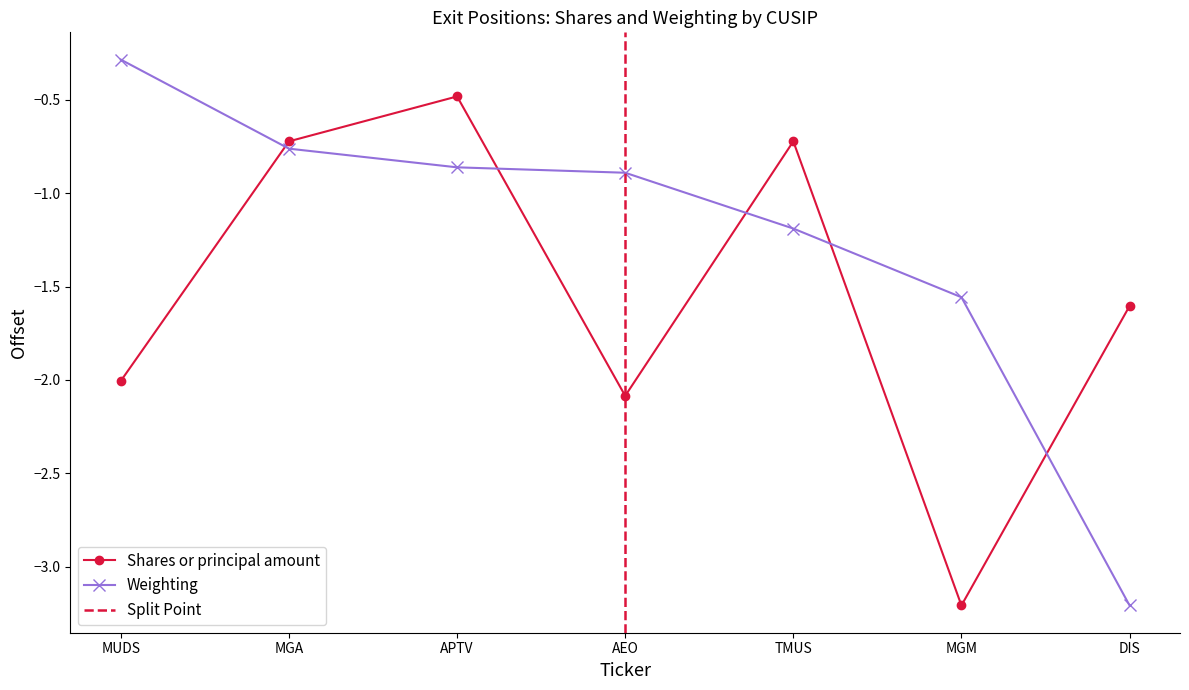

The value of Shares or principal amount at MUDS is -3.2. True or false?

False